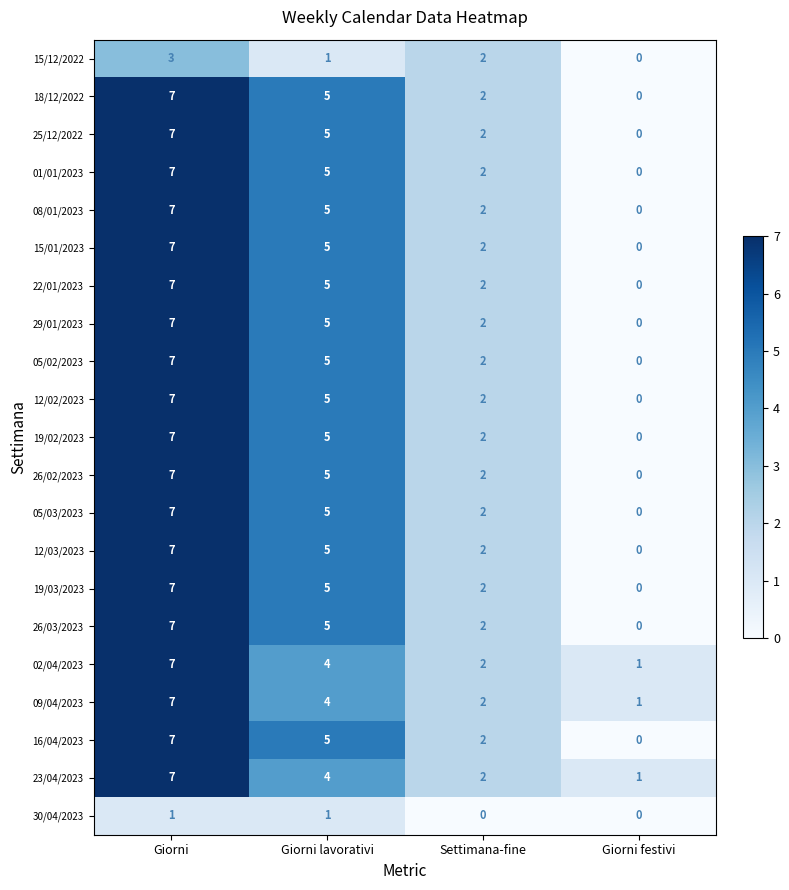

Which label corresponds to the largest value in the chart?

Giorni